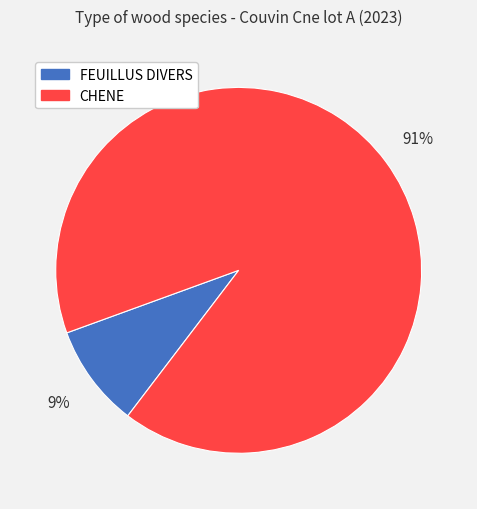

To the nearest percent, what is the difference between the largest and smallest slice percentages?

82%